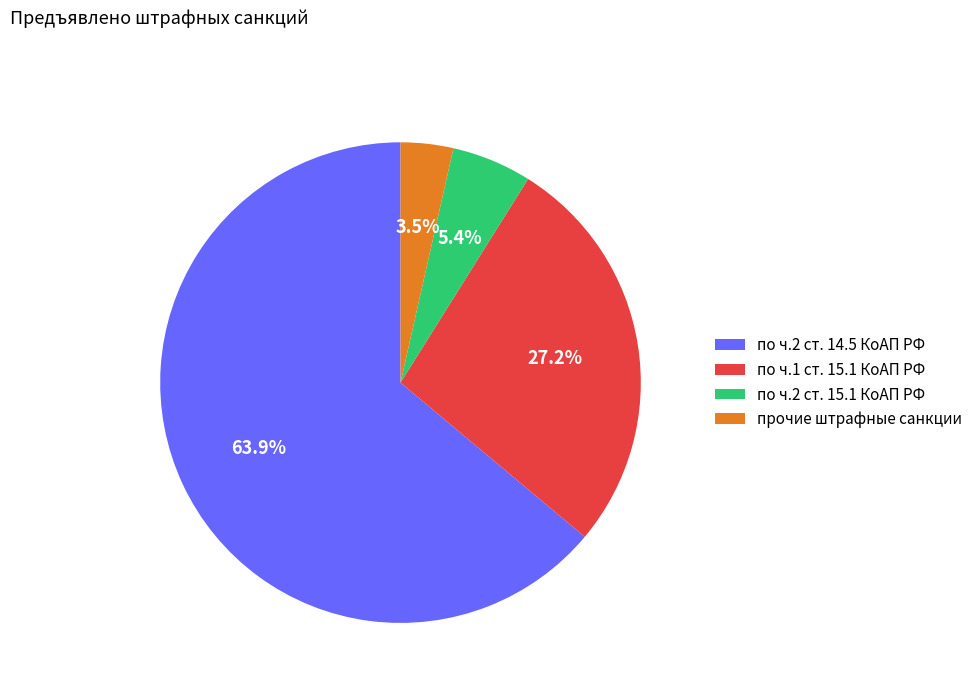

What is the ratio of the value at по ч.1 ст. 15.1 КоАП РФ to the value at по ч.2 ст. 14.5 КоАП РФ?

0.4